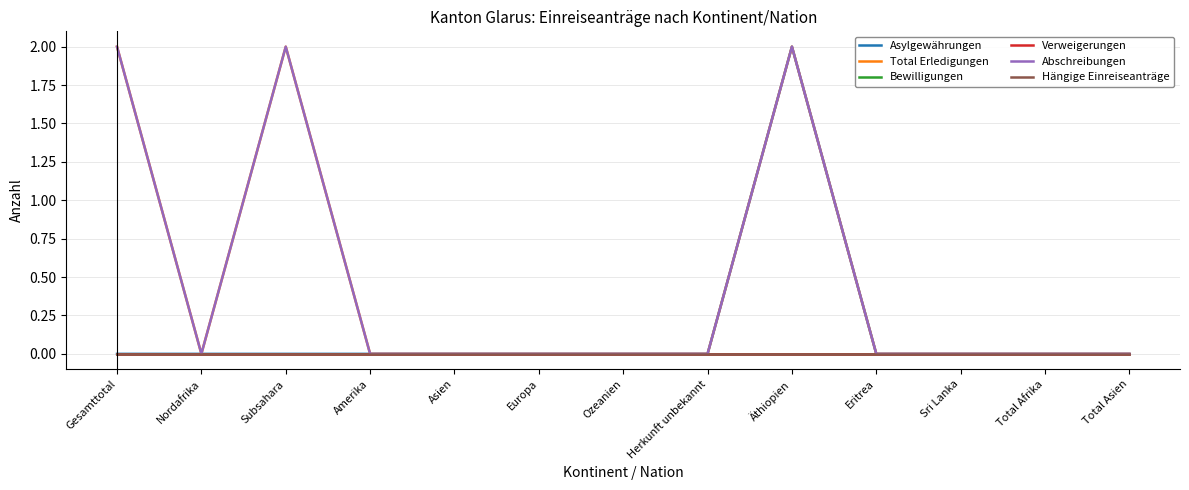

What is the label of the 4th point from the right?

Eritrea